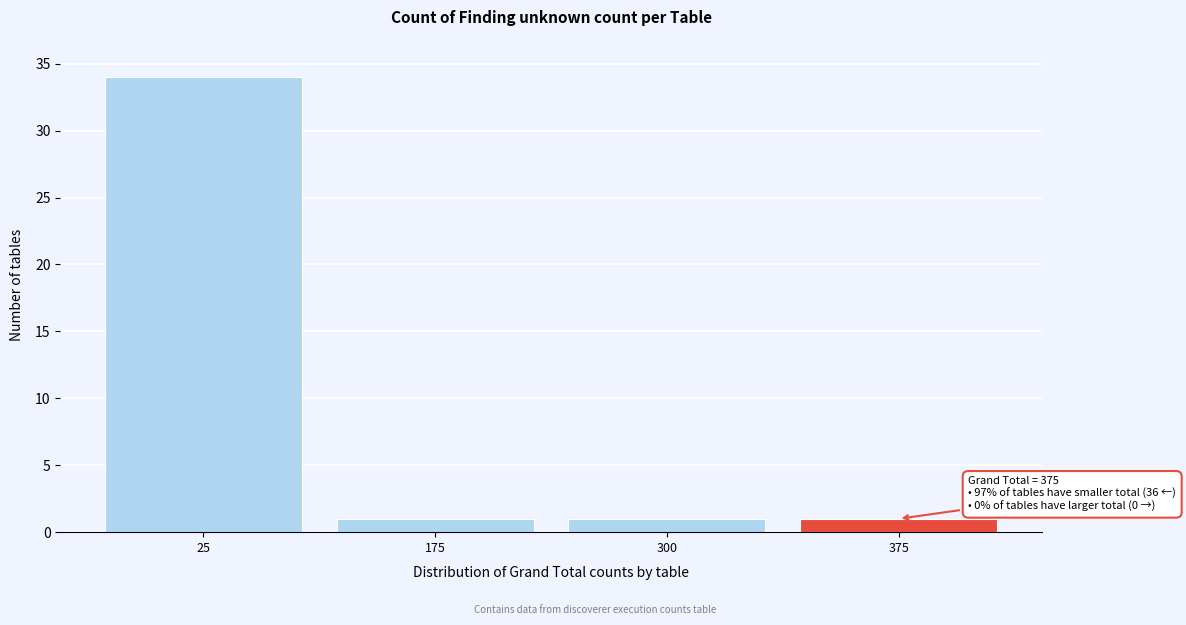

Reading left to right, what are all the values shown in this chart?

34	1	1	1